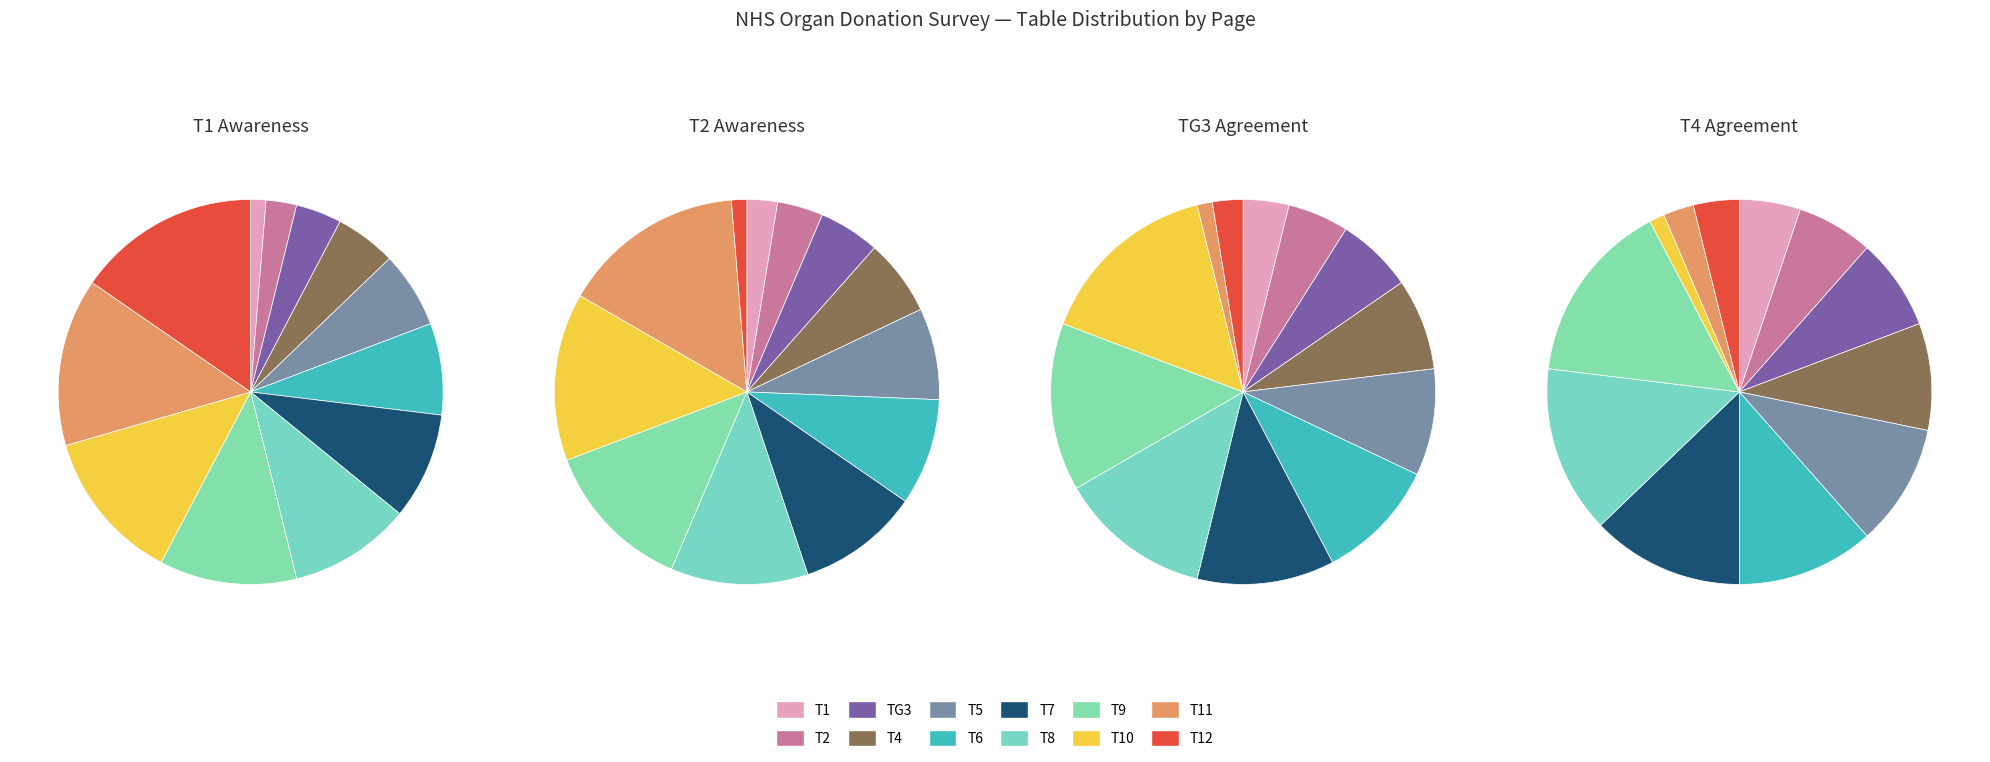

Rank the categories by Q001. Awareness value from highest to lowest.

T12, T11, T10, T9, T8, T7, T6, T5, T4, TG3, T2, T1